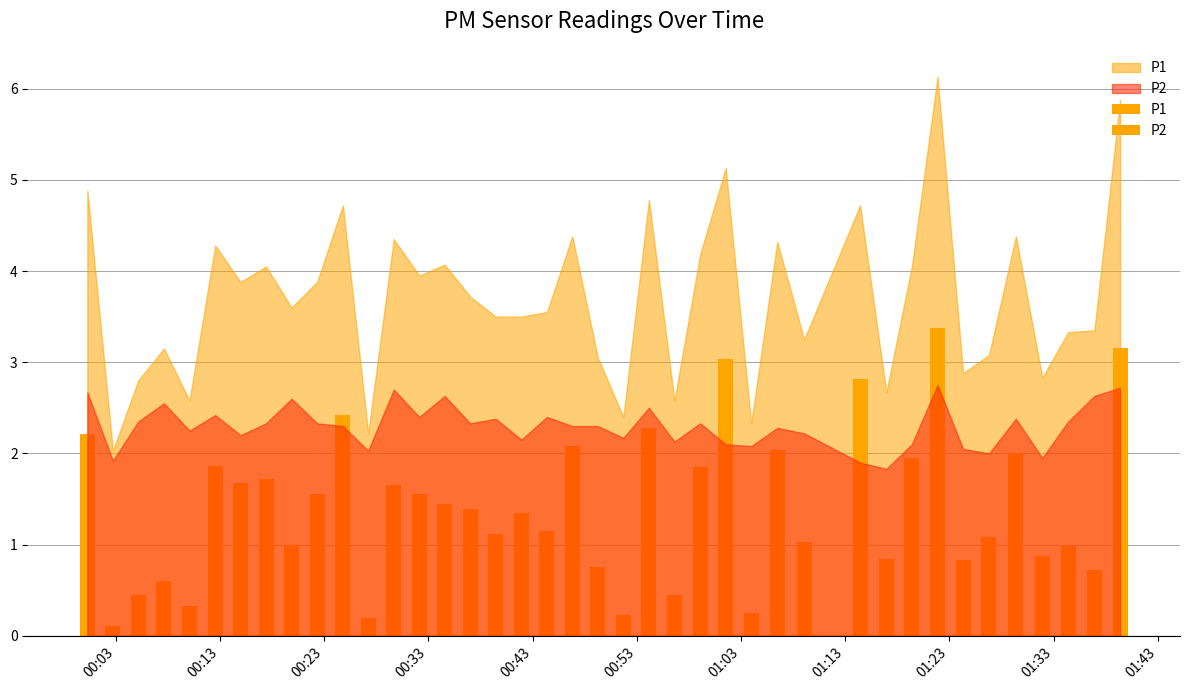

What are all the series names shown in the legend?

P1, P2